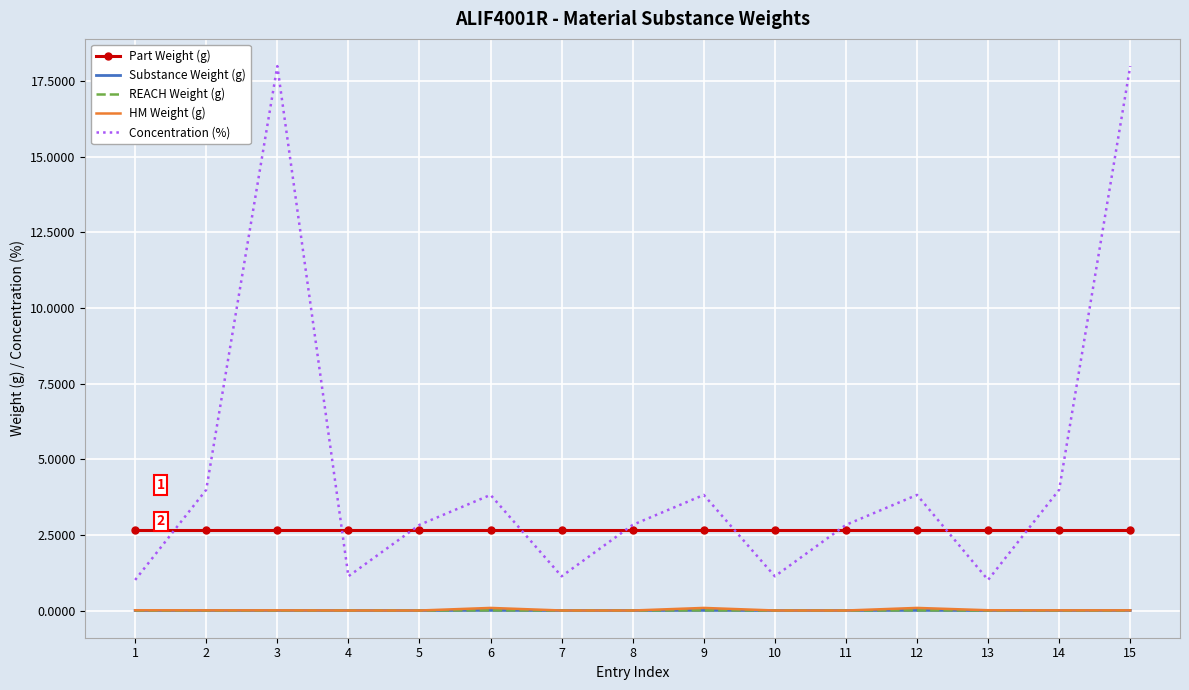

Is the value of REACH Weight (g) at 14 greater than the value of HM Weight (g) at 4?

No